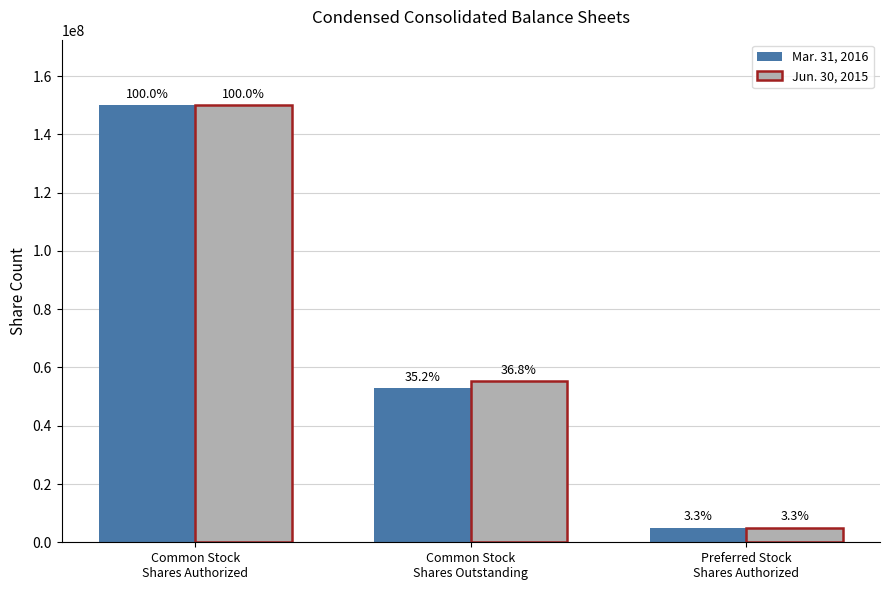

How many bars are there in each group?

2